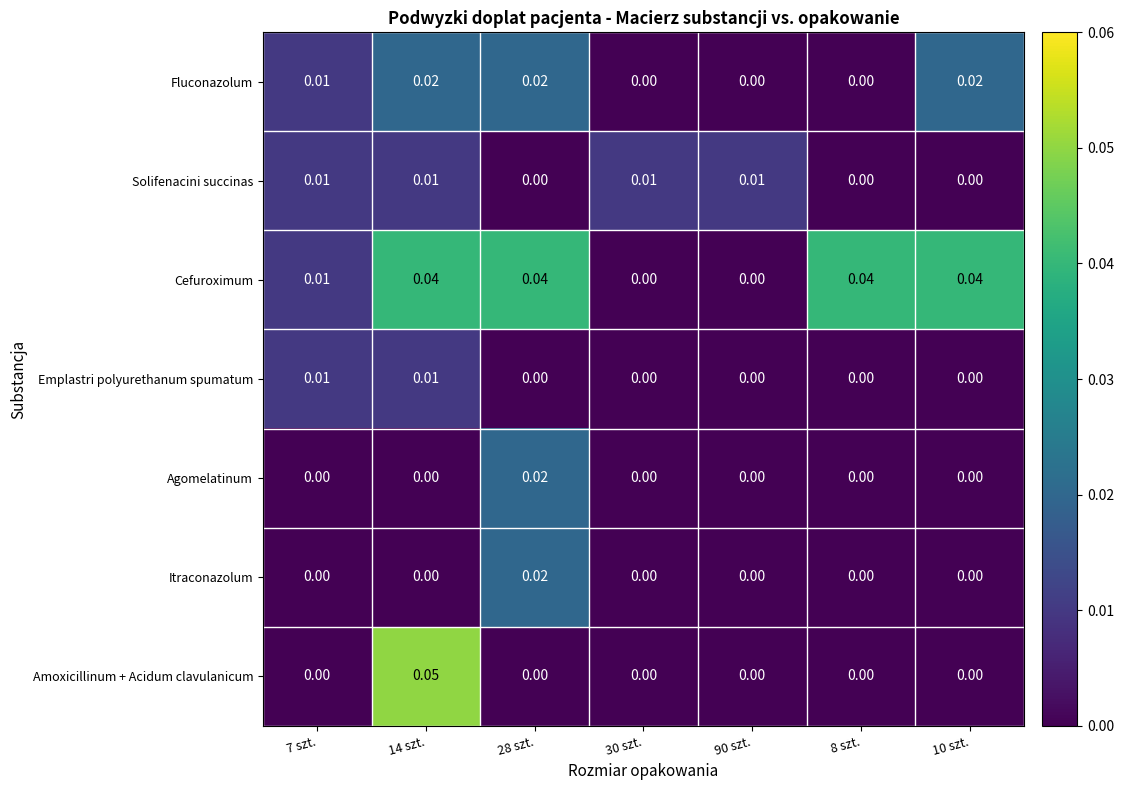

Which series changed the most between 7 szt. and 28 szt.?

Cefuroximum